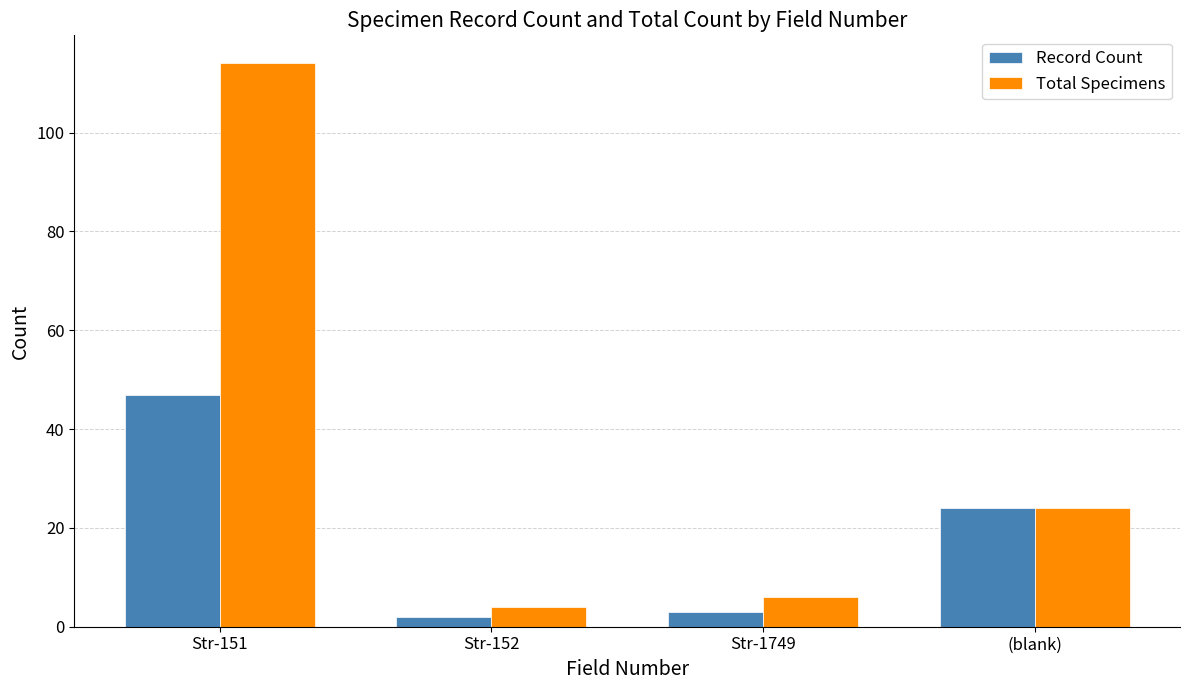

What is the highest value of the Record Count series?

47